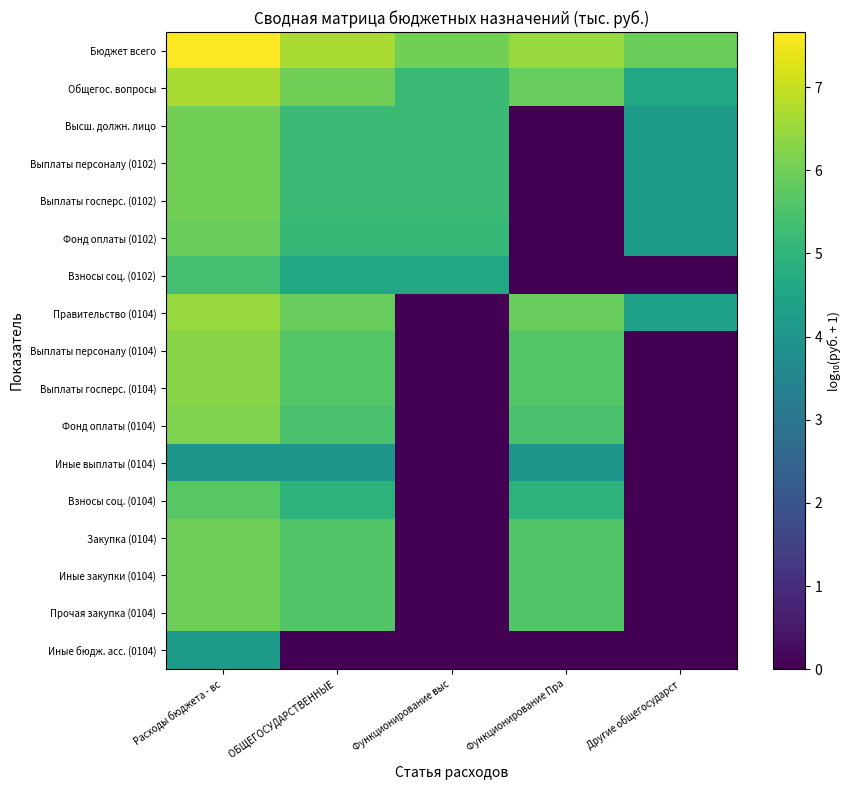

What is the greatest value displayed?

7.7